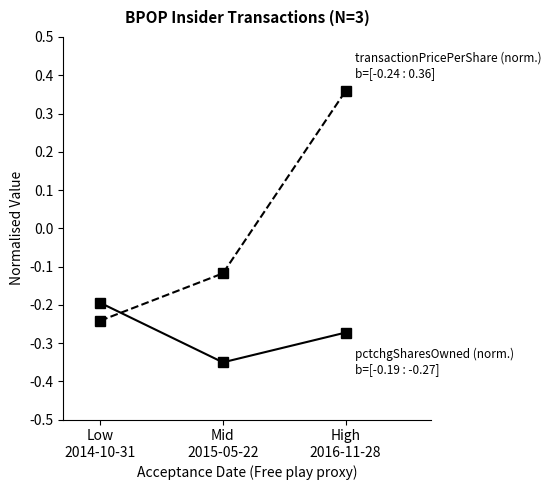

Count the number of data series in this chart.

2